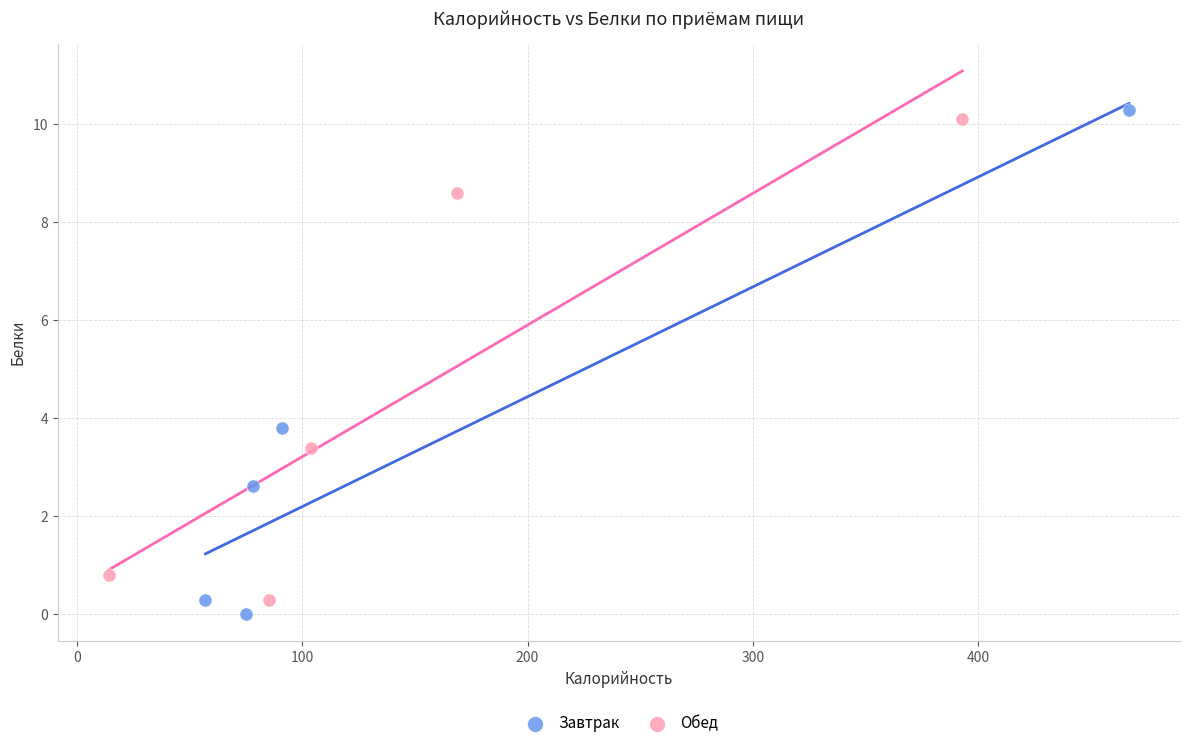

Which series has the largest Y range (max minus min)?

Завтрак